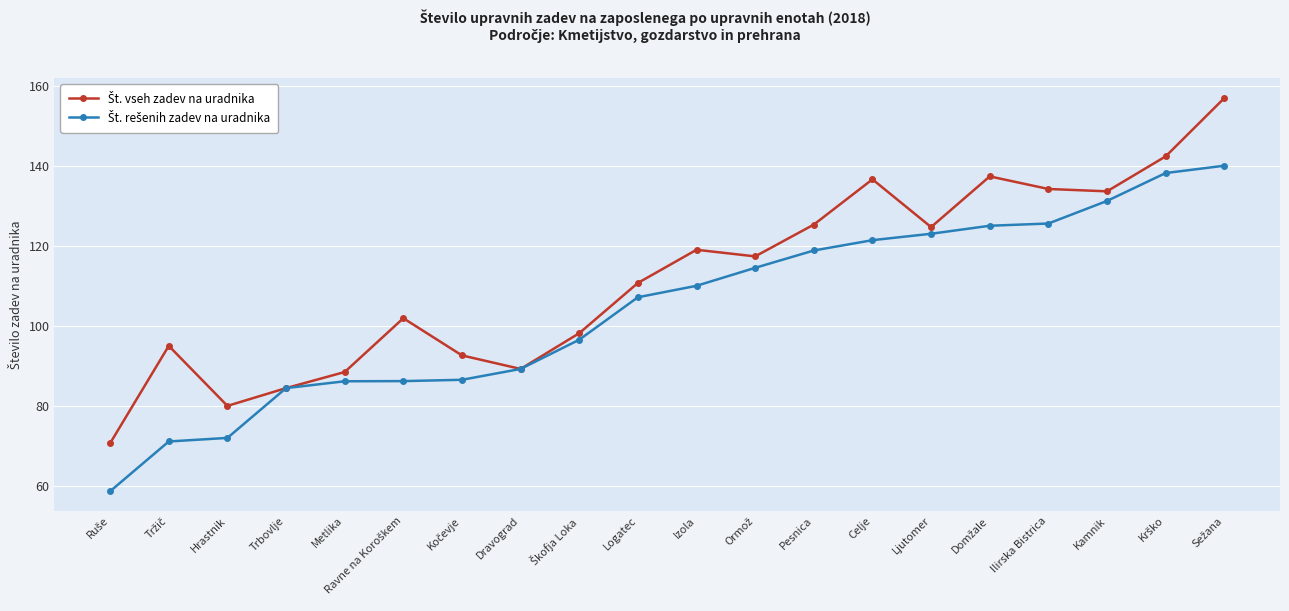

What is the difference between the highest and lowest values at Metlika?

2.3